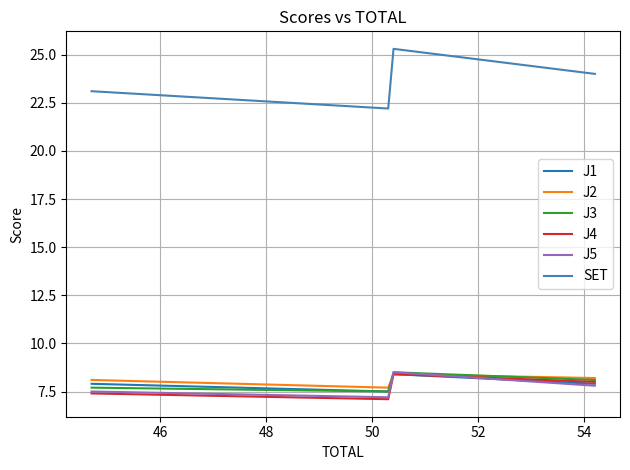

Count the number of categories in the chart.

4